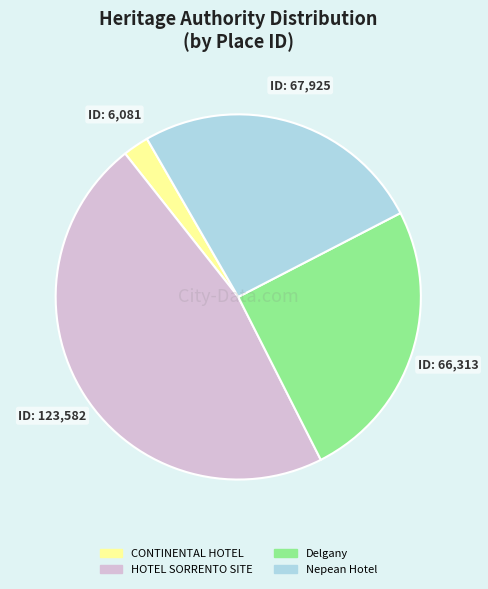

Rank the categories by value from lowest to highest.

CONTINENTAL HOTEL, Delgany, Nepean Hotel, HOTEL SORRENTO SITE